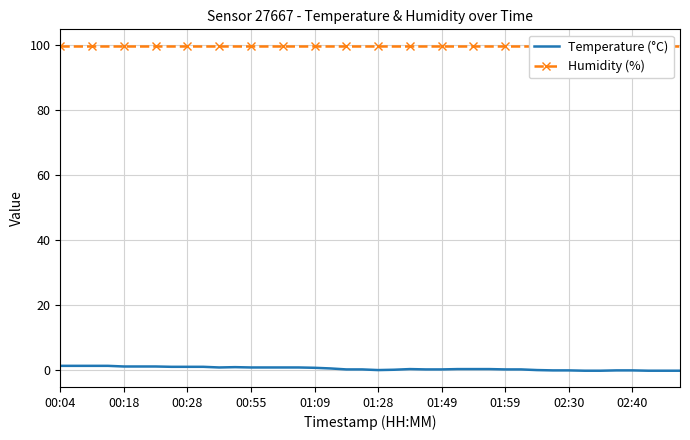

How many data points in Temperature (°C) are above 0?

29